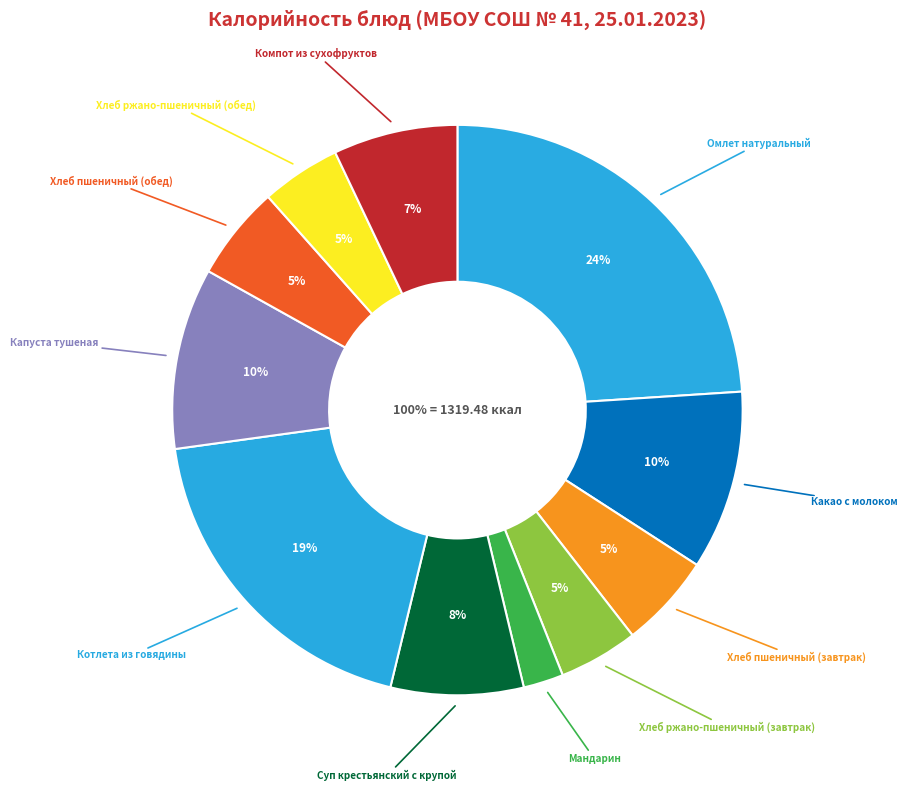

To the nearest percent, what is the average slice percentage?

9%